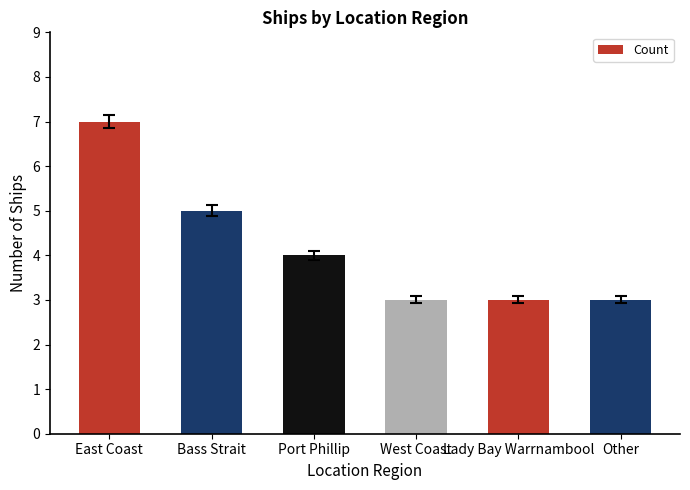

What is the greatest value displayed?

7